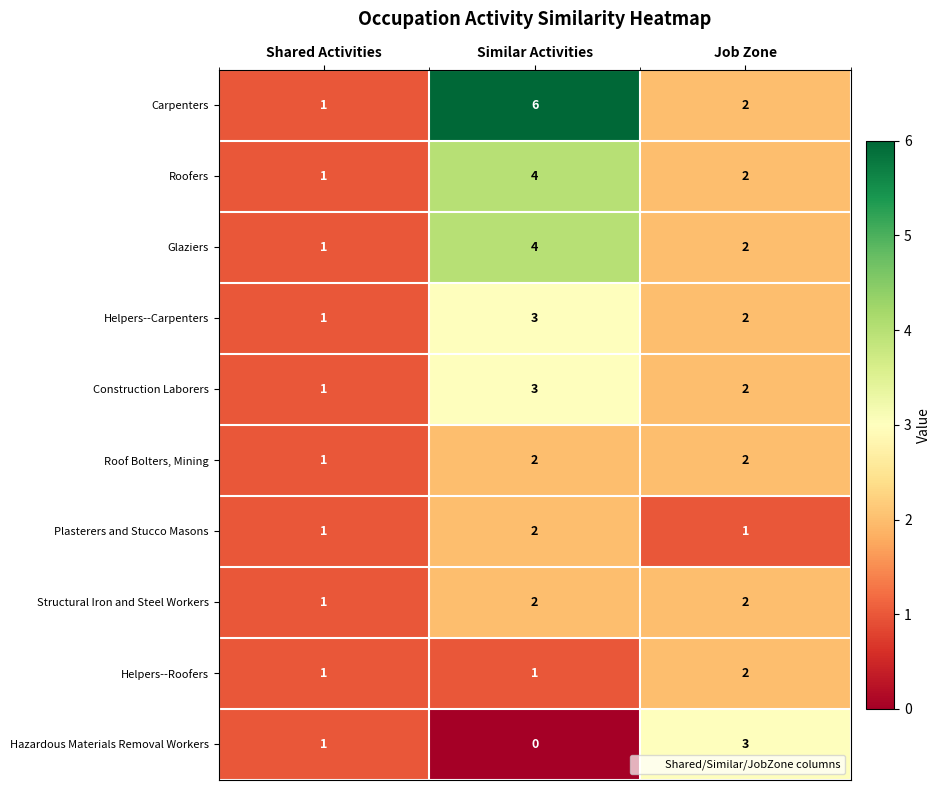

At how many categories does at least one series exceed 4?

1